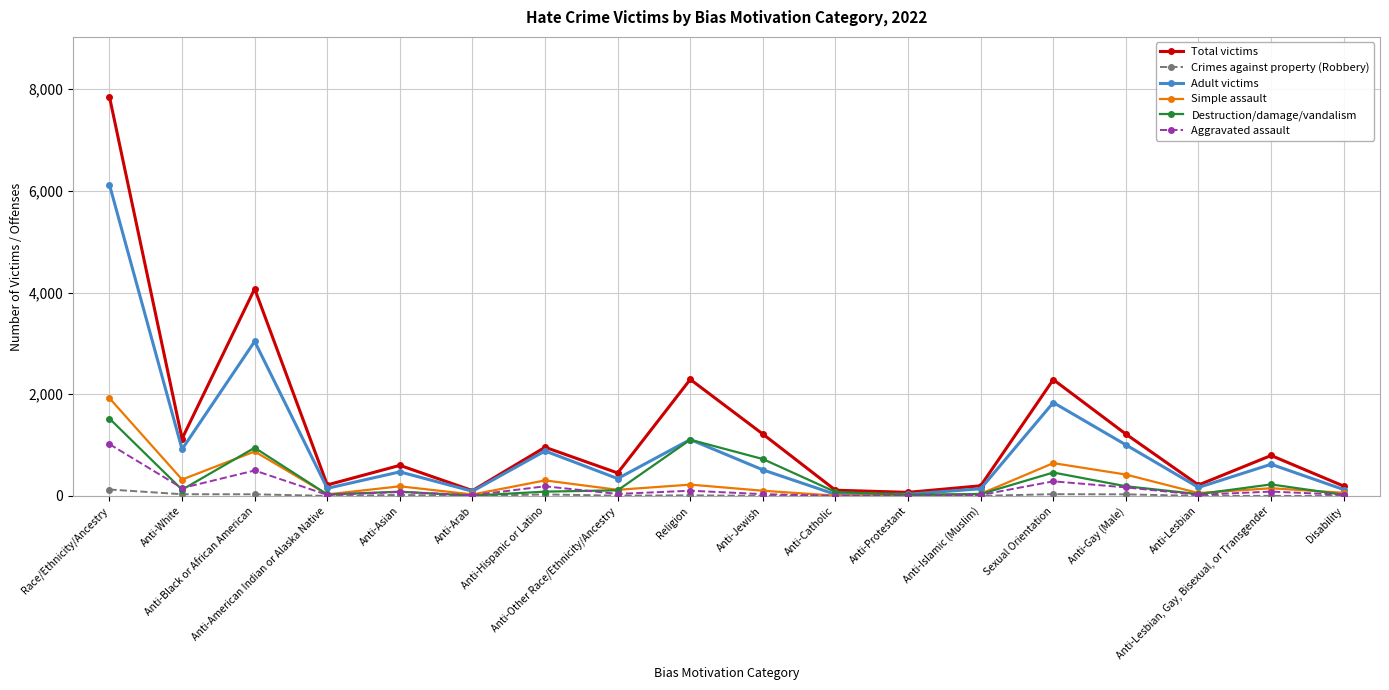

The value of Crimes against property (Robbery) at Anti-White is 34. True or false?

True